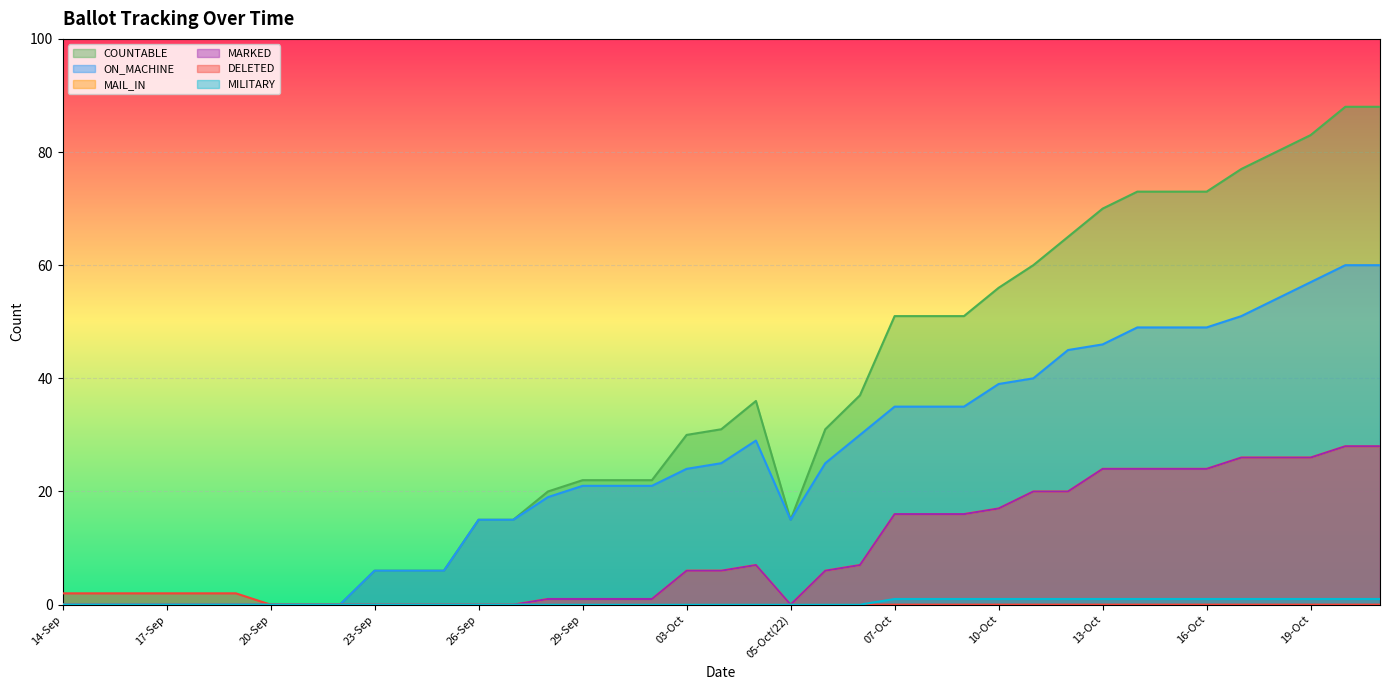

True or false: MILITARY and COUNTABLE intersect in this chart.

False